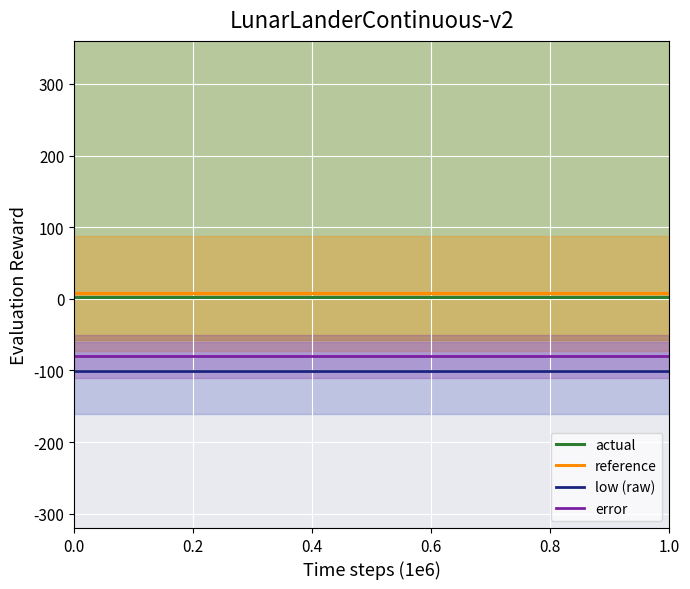

True or false: actual and low (raw) intersect in this chart.

False